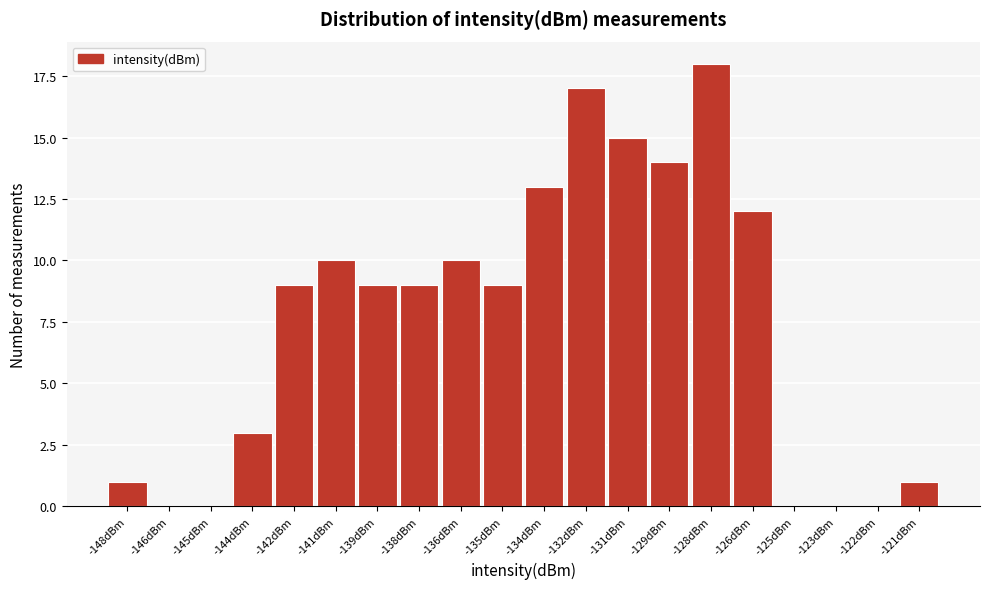

Reading left to right, what are all the values shown in this chart?

-148dBm=1	-146dBm=0	-145dBm=0	-144dBm=3	-142dBm=9	-141dBm=10	-139dBm=9	-138dBm=9	-136dBm=10	-135dBm=9	-134dBm=13	-132dBm=17	-131dBm=15	-129dBm=14	-128dBm=18	-126dBm=12	-125dBm=0	-123dBm=0	-122dBm=0	-121dBm=1